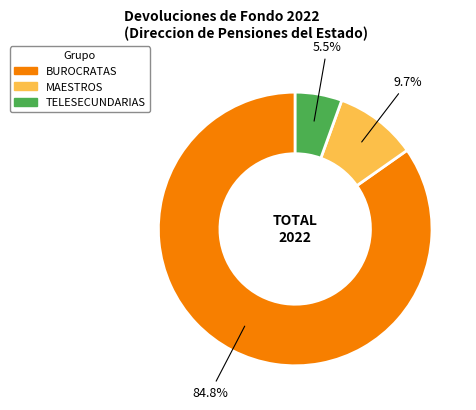

Is the sum of MAESTROS and TELESECUNDARIAS greater than half?

No